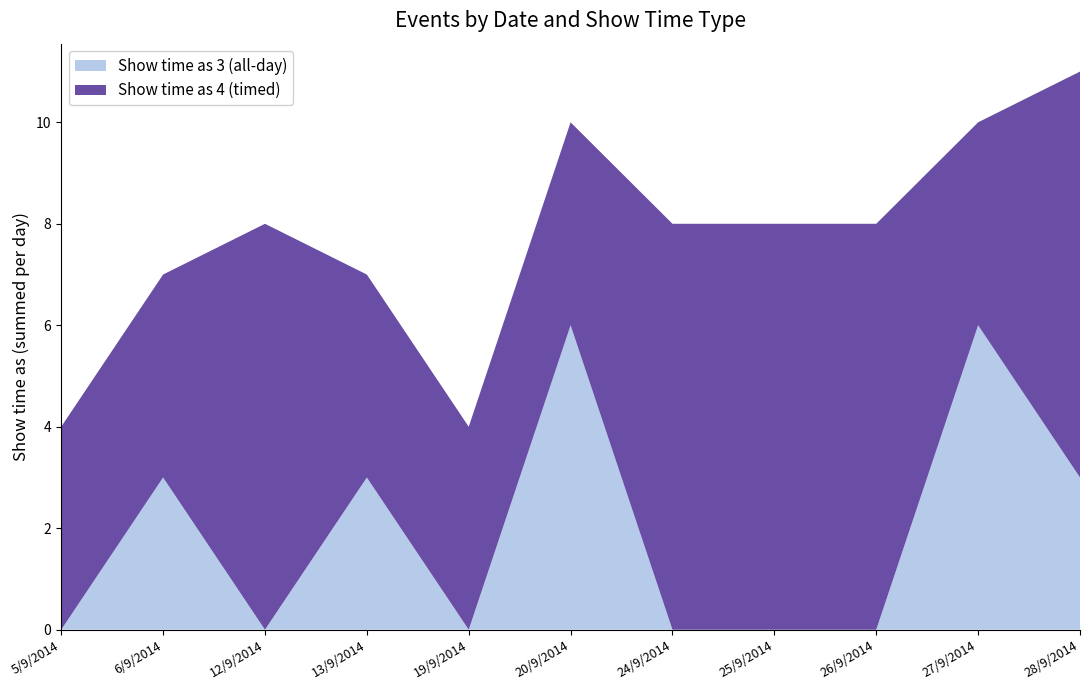

Reading left to right, extract all data points from this chart.

Show time as 3 (all-day): 0	3	0	3	0	6	0	0	0	6	3
Show time as 4 (timed): 4	4	8	4	4	4	8	8	8	4	8